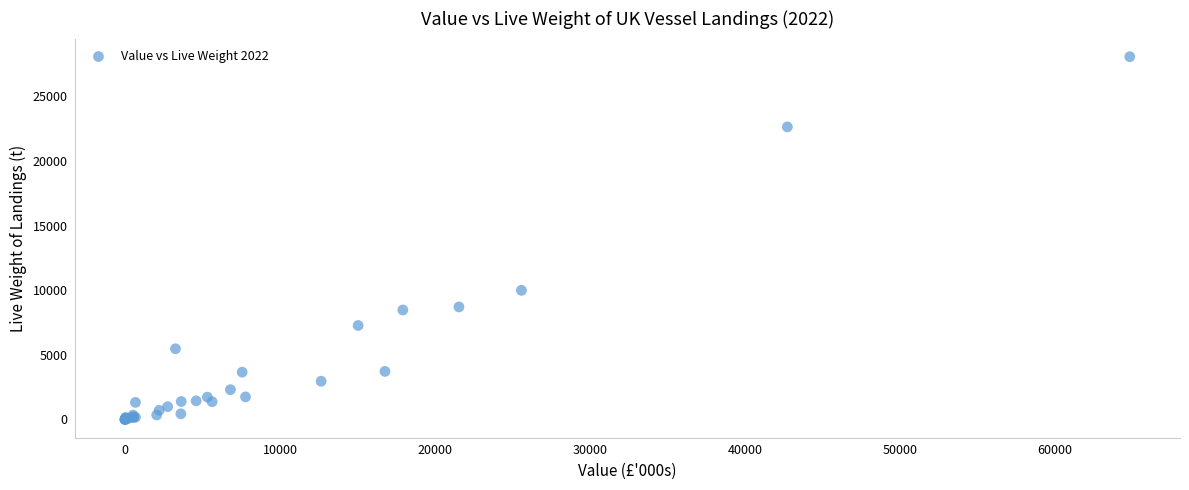

What Y value in the scatter plot is closest to 14033?

9986.9